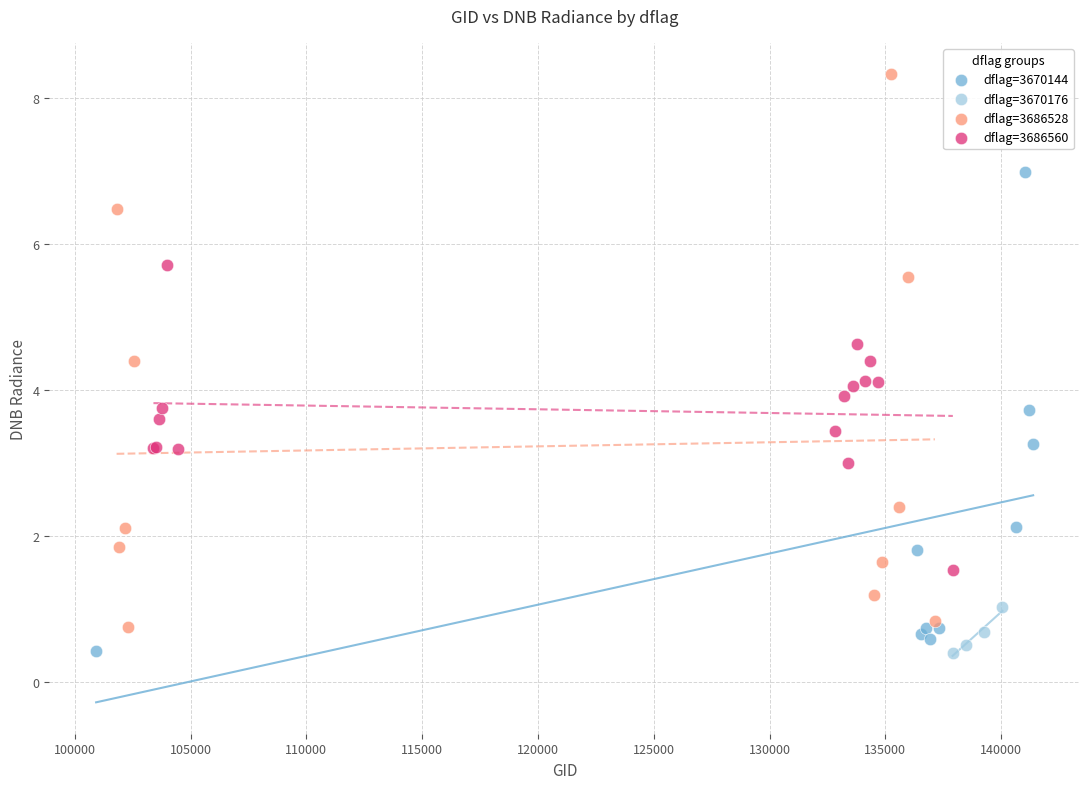

Which series has the widest spread of Y values?

dflag=3686528